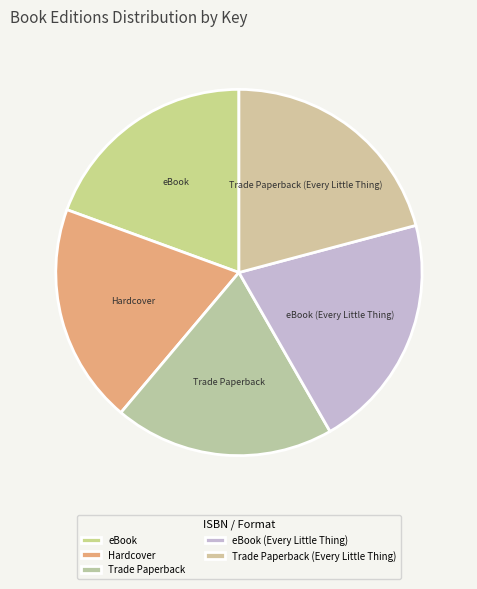

Between eBook (Every Little Thing) and Trade Paperback, which is larger?

eBook (Every Little Thing)